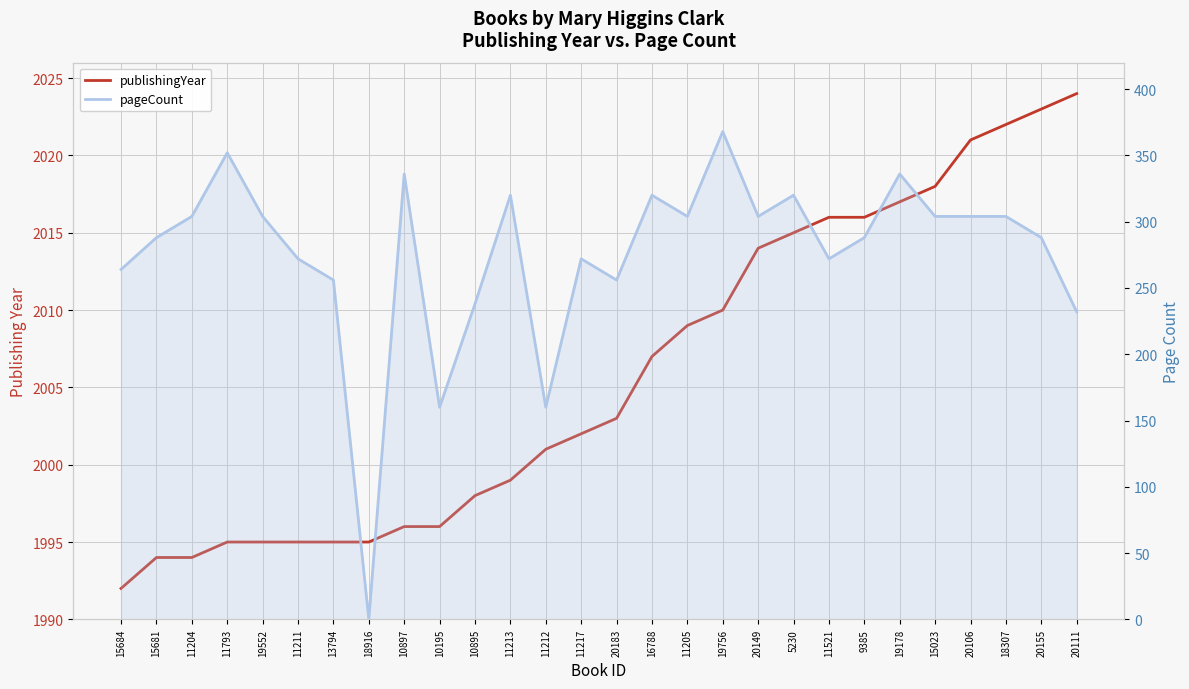

True or false: publishingYear has more than 2 interior local peaks.

False